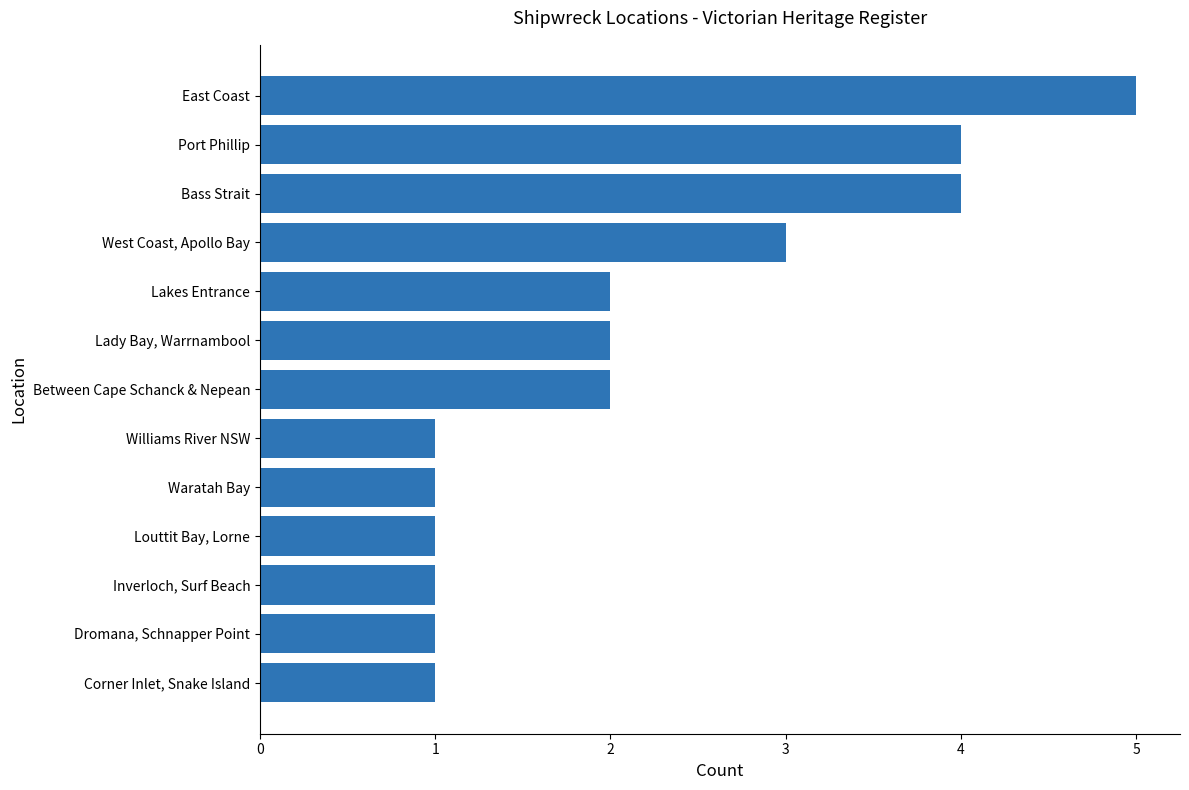

Reading top to bottom, what are all the values shown in this chart?

5	4	4	3	2	2	2	1	1	1	1	1	1